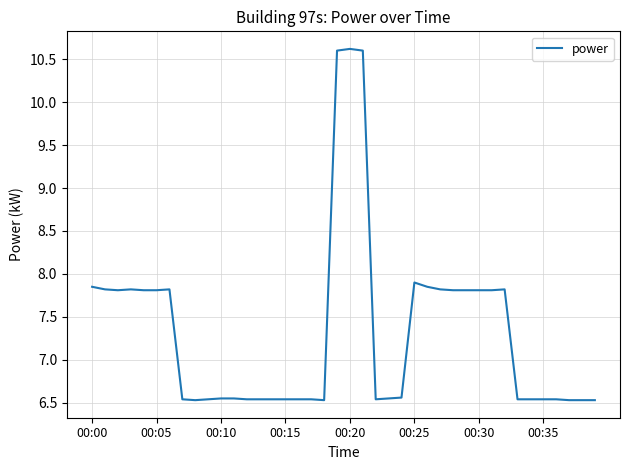

What is the greatest value displayed?

10.6